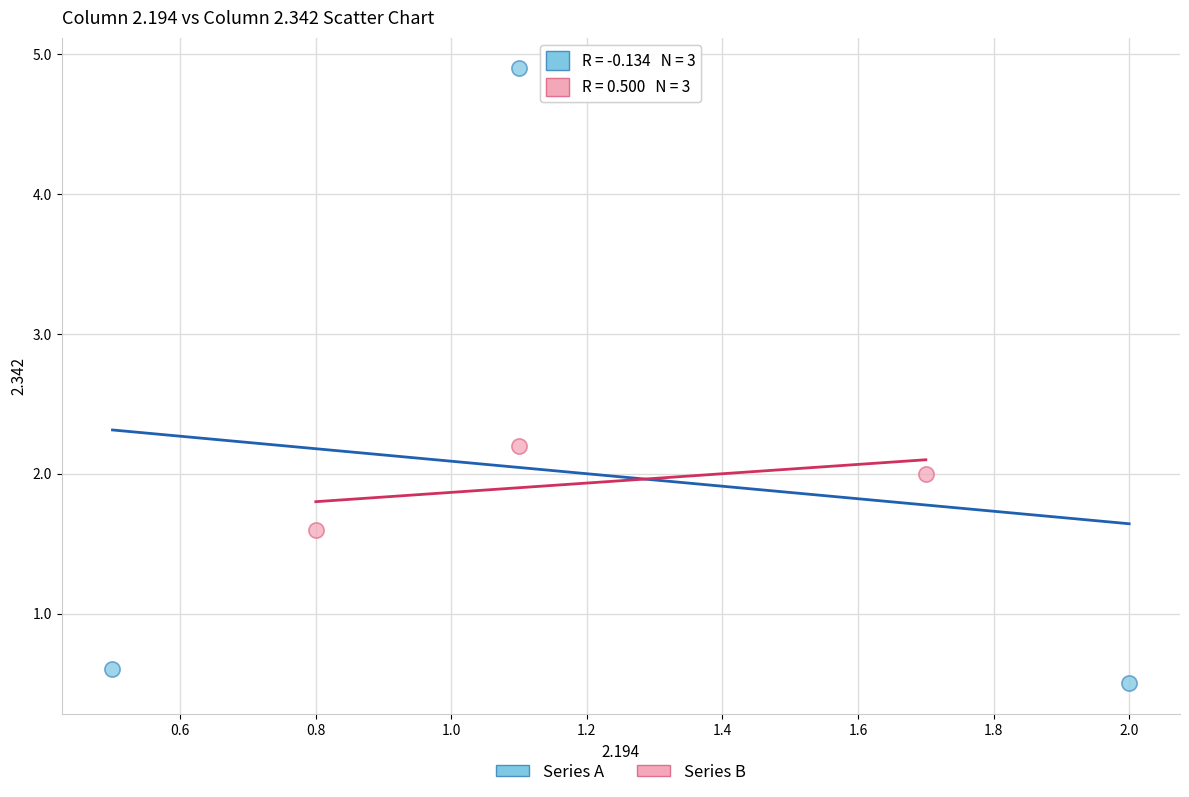

What are all the series names shown in the legend?

Series A, Series B